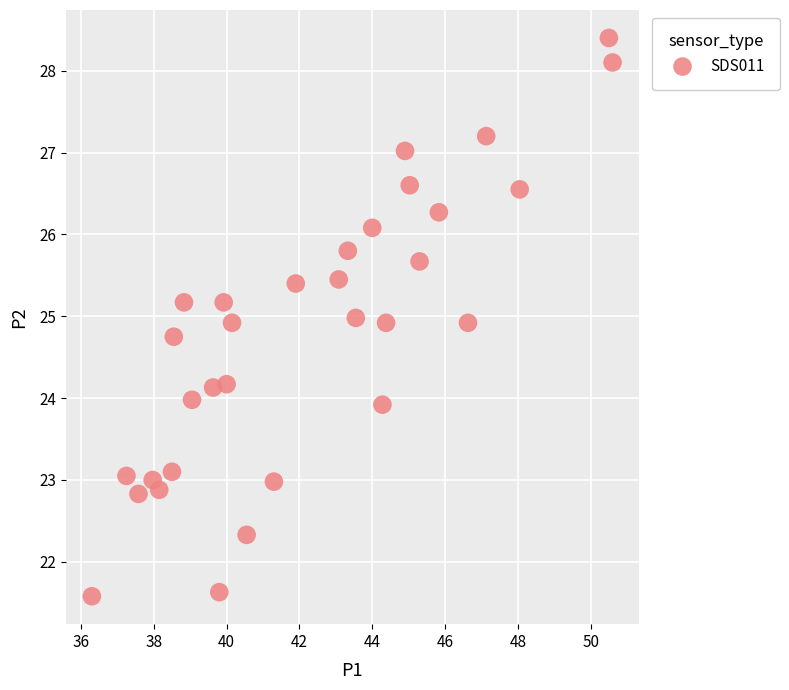

What is the range of X values (max minus min)?

14.3